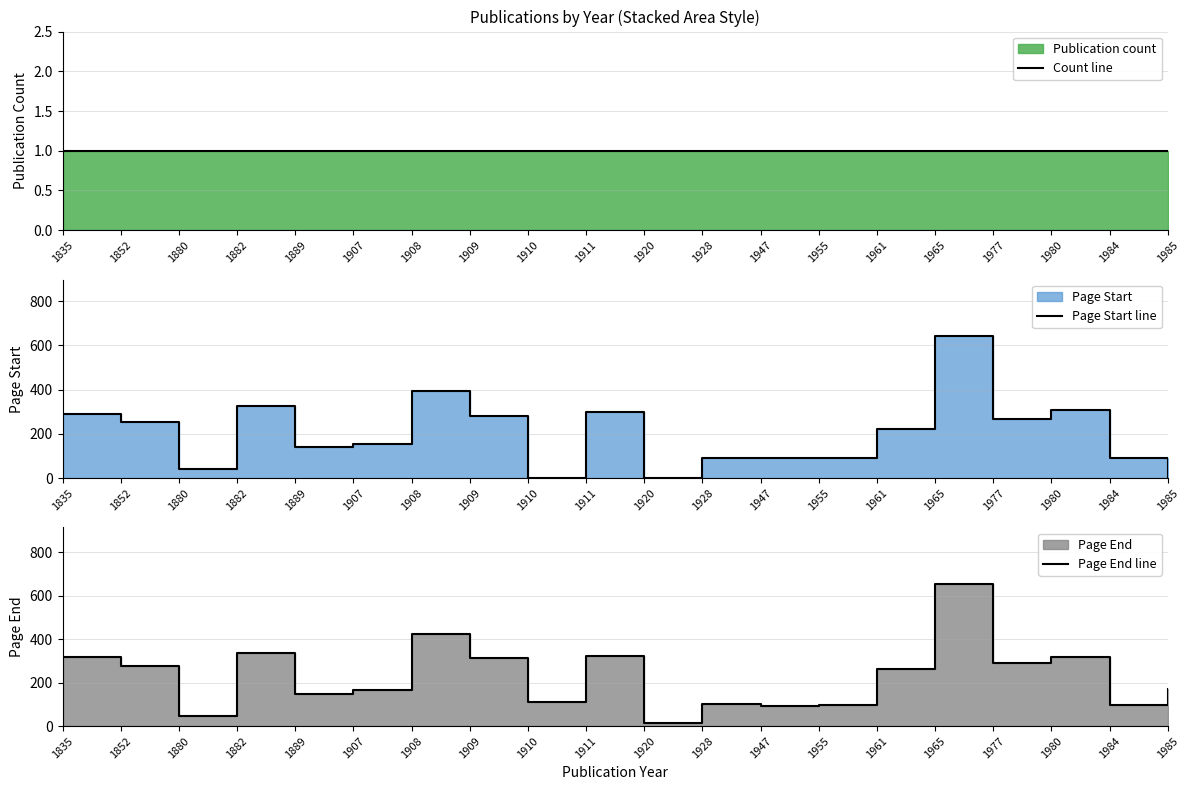

What is the average value of the Page Start line series?

200